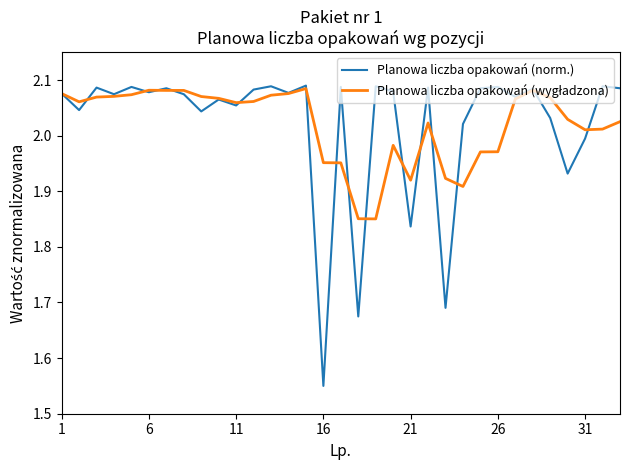

Which series has the largest range (max minus min)?

Planowa liczba opakowań (norm.)